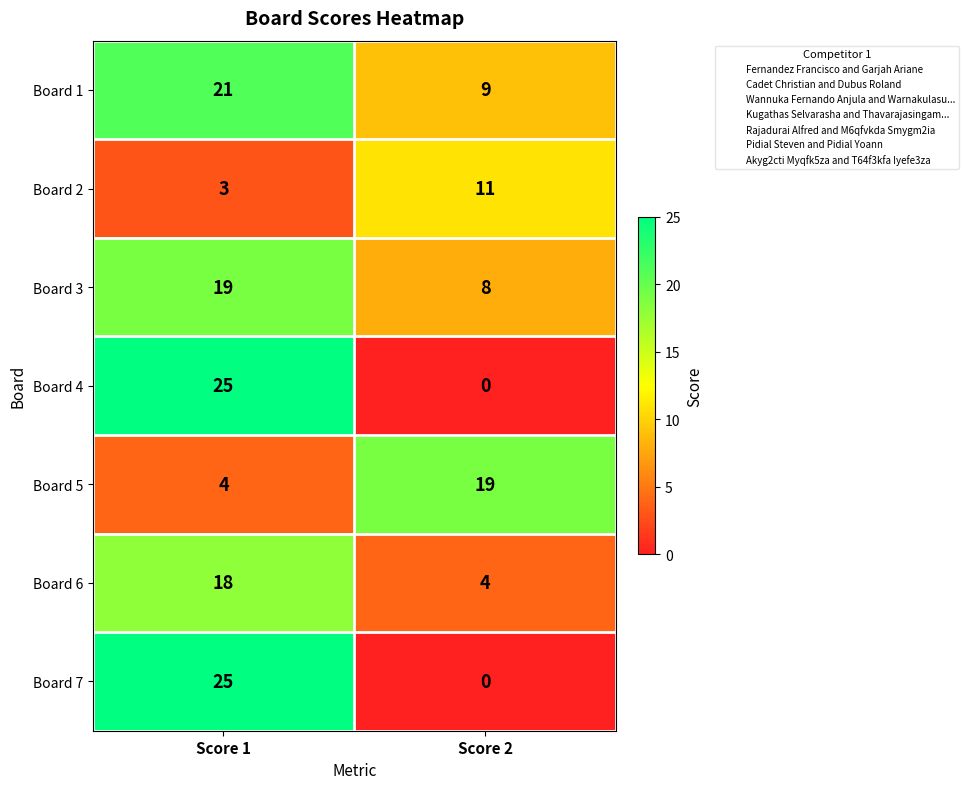

Count the number of categories in the chart.

2